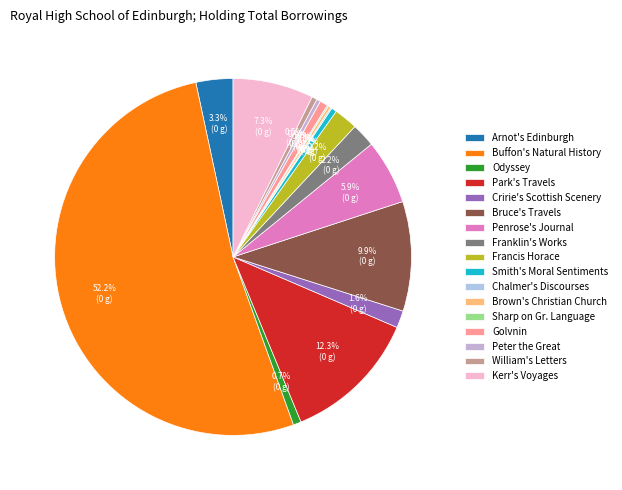

What is the change in value from Arnot's Edinburgh to Penrose's Journal?

+21